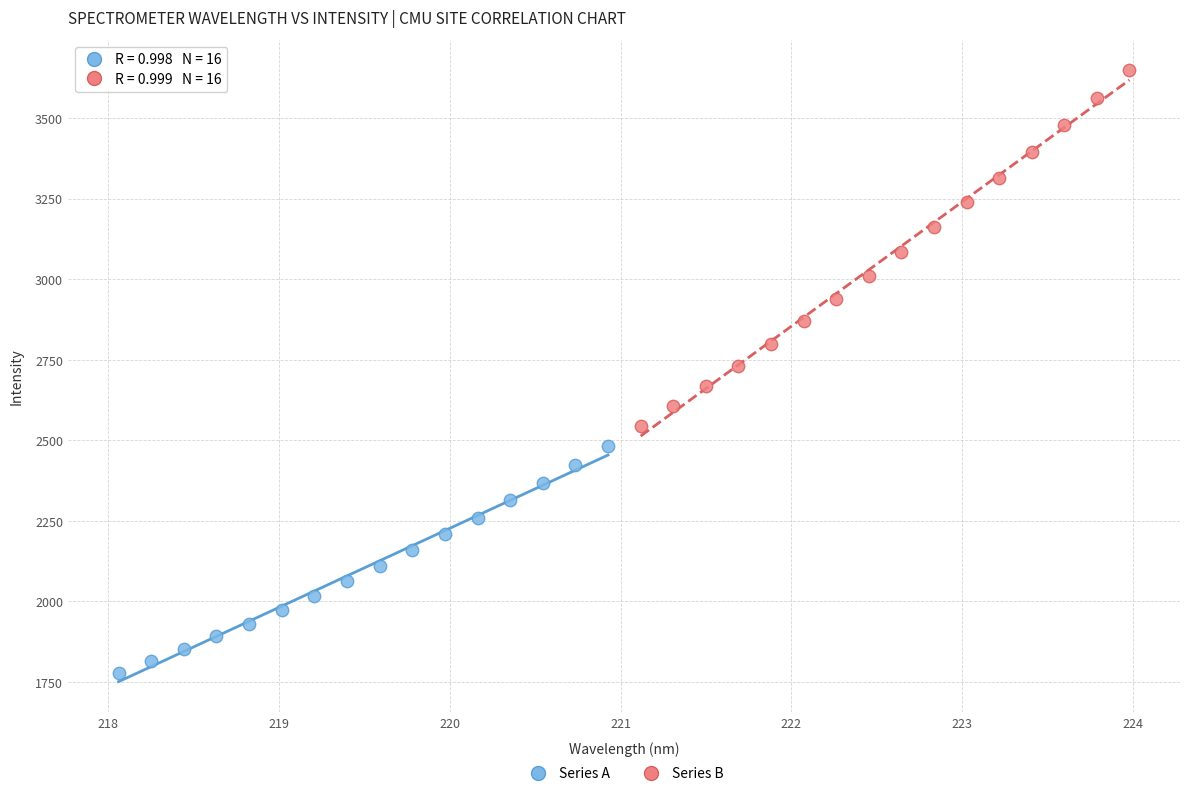

What are all the series names shown in the legend?

Series A, Series B